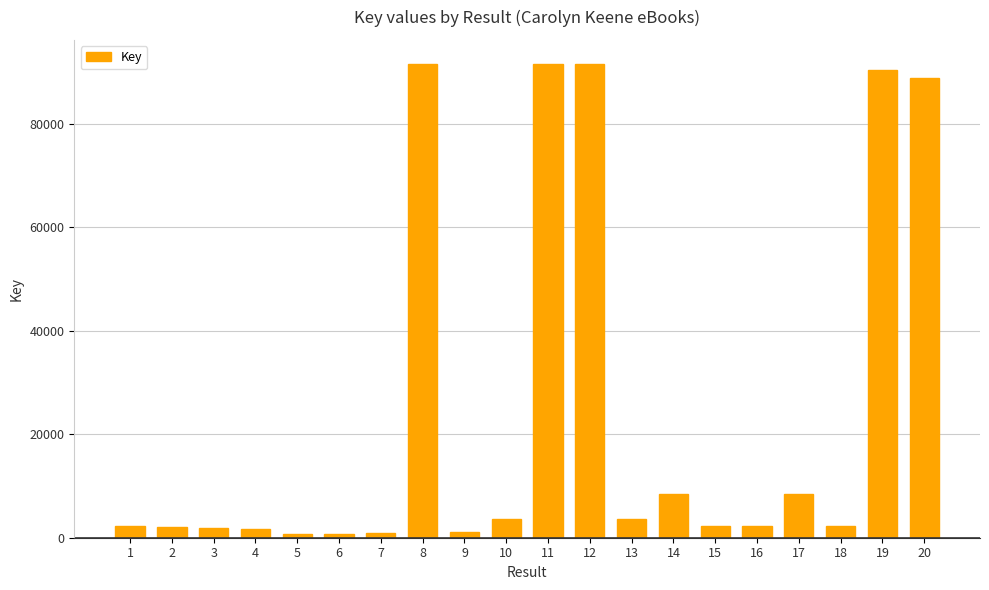

What is the sum of all values?

496423